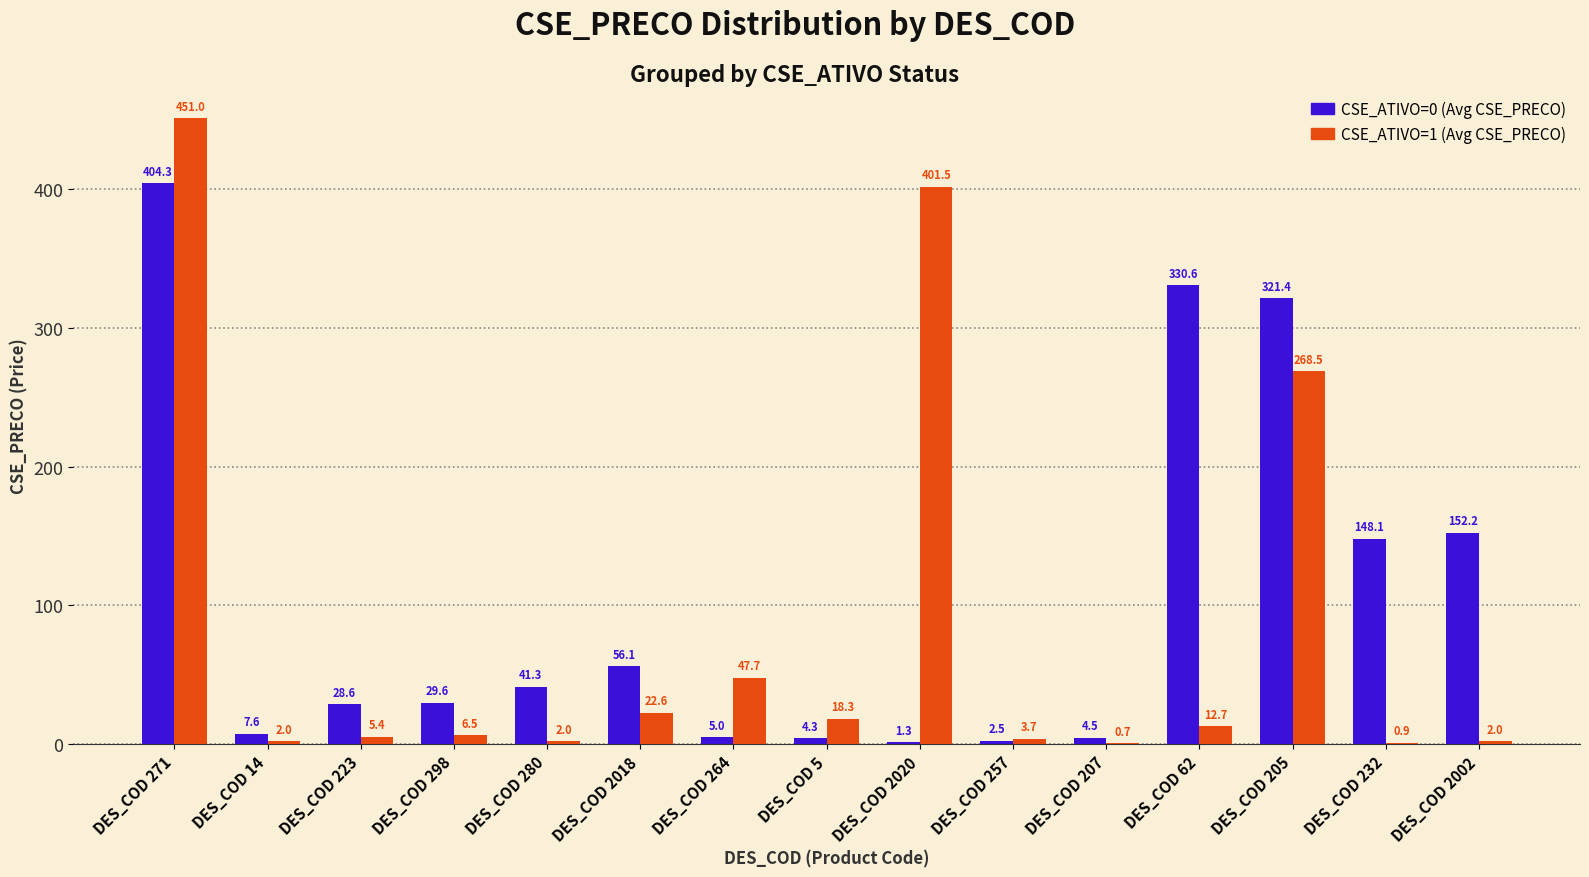

Between DES_COD 271 and DES_COD 5, which series saw the biggest shift?

CSE_ATIVO=1 (Avg CSE_PRECO)